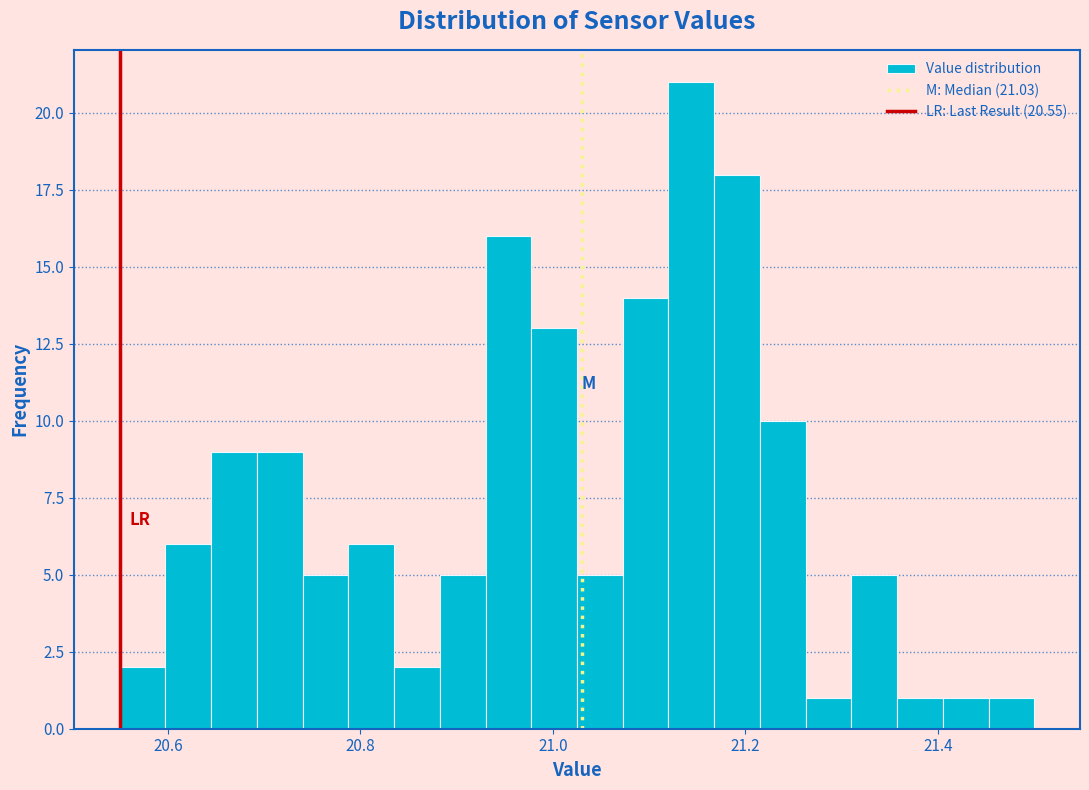

Around what value on the x-axis is the tallest bar? Give the approximate position of its centre, as read against the axis.

21.14